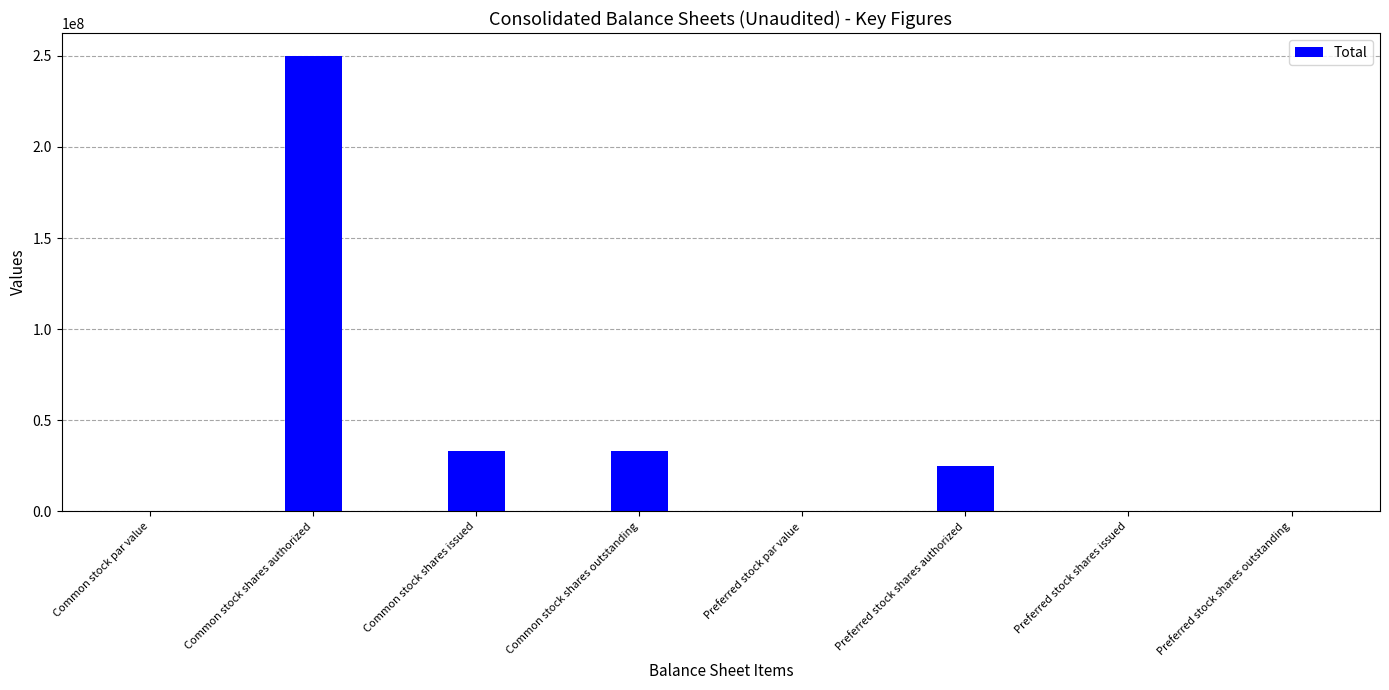

Between Common stock par value and Common stock shares issued, which is larger?

Common stock shares issued